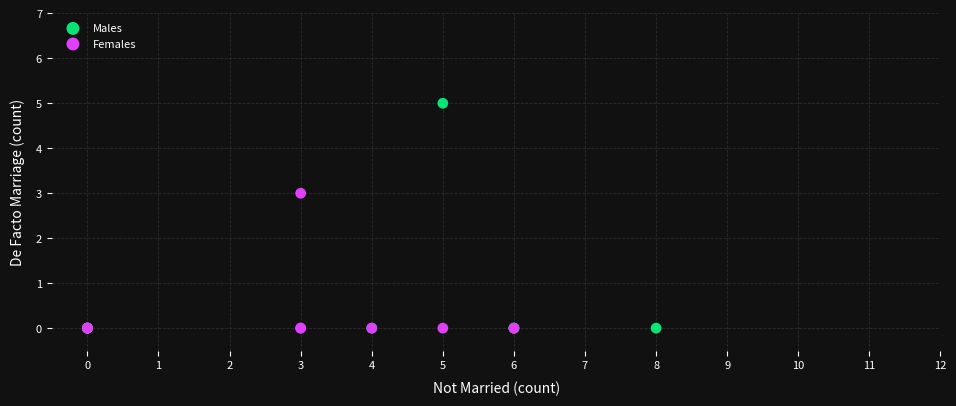

Which series has the largest Y range (max minus min)?

Males